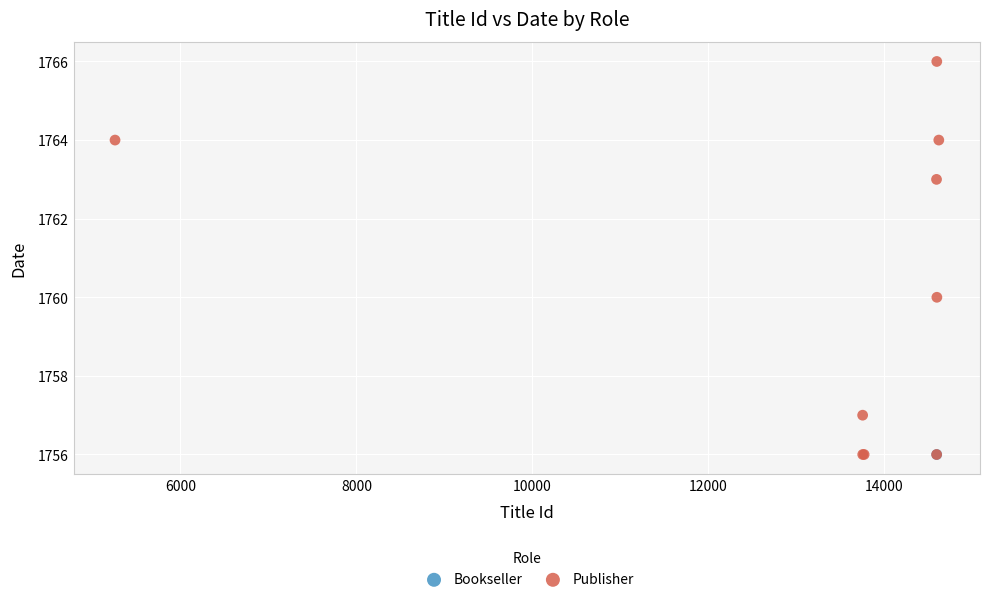

What are all the series names shown in the legend?

Bookseller, Publisher